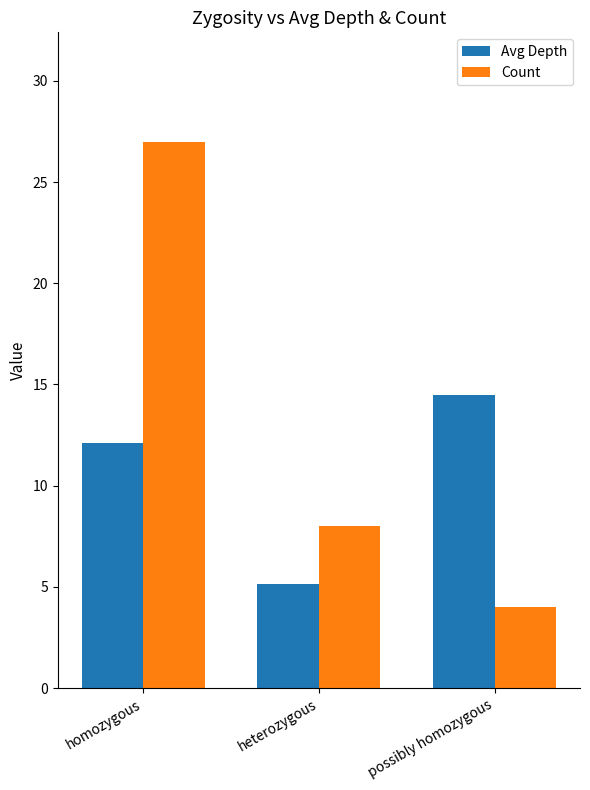

What is the sum of all Avg Depth values?

31.7